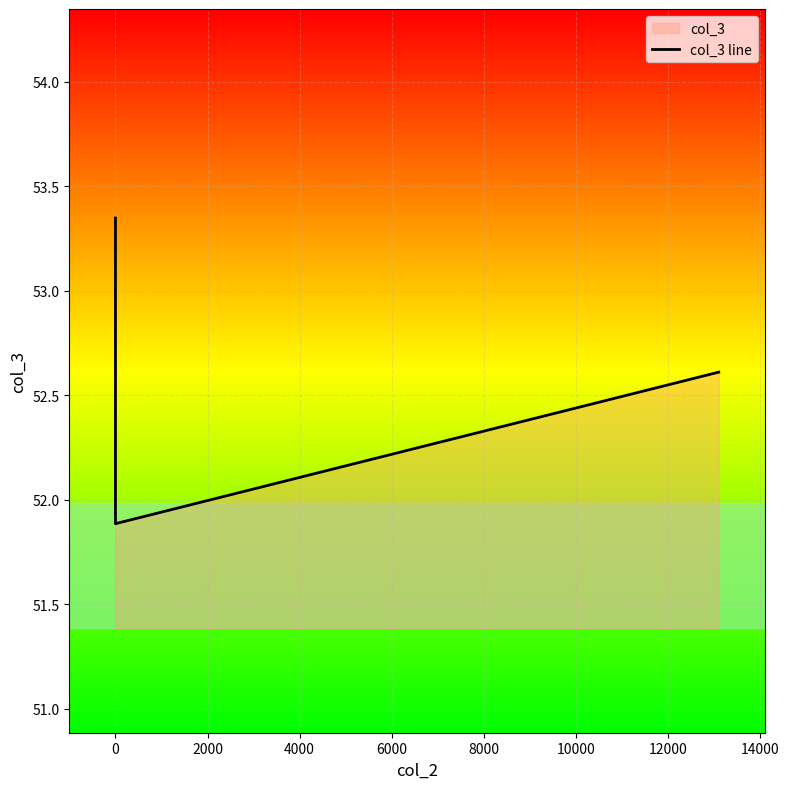

The value at 0 is 79.0. True or false?

False